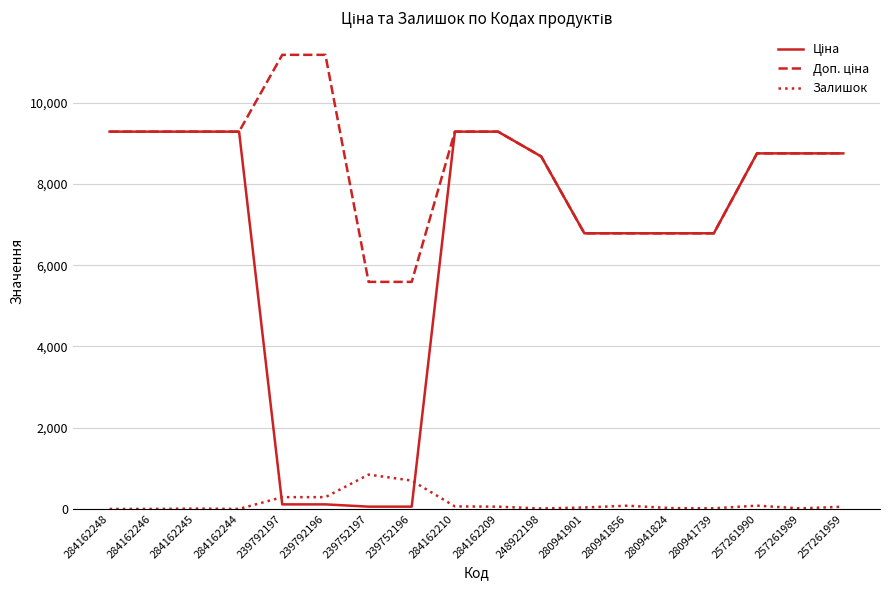

True or false: Залишок has a value of 55.0 at 284162209.

True